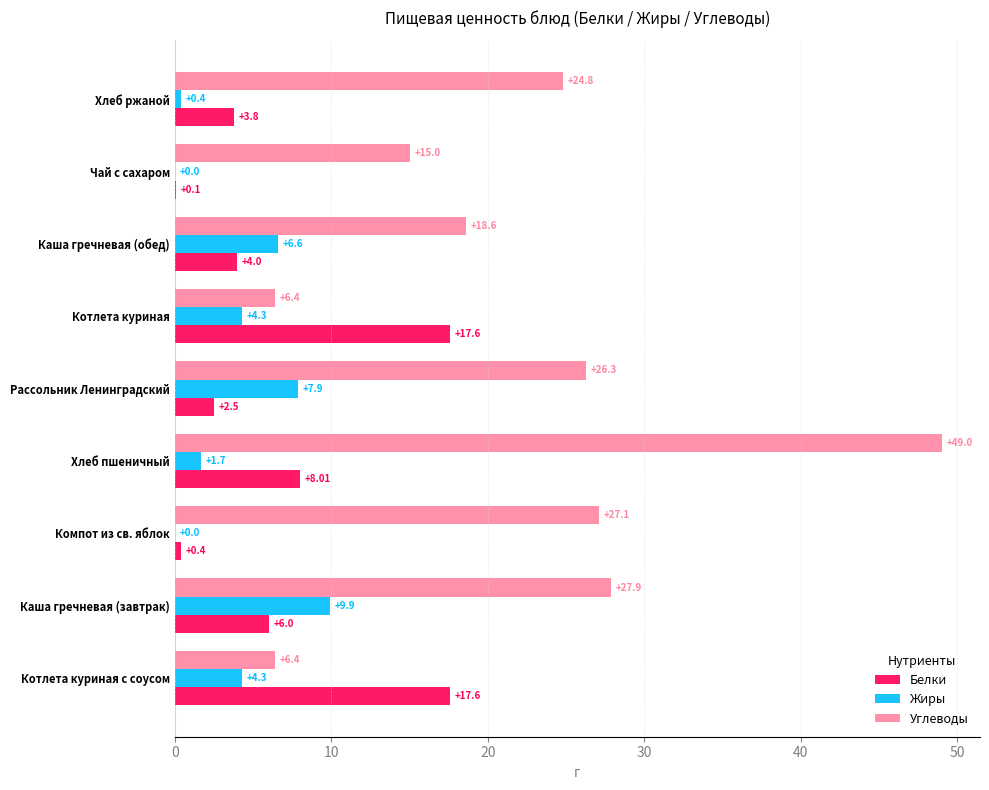

What is the sum of all Жиры values?

35.1